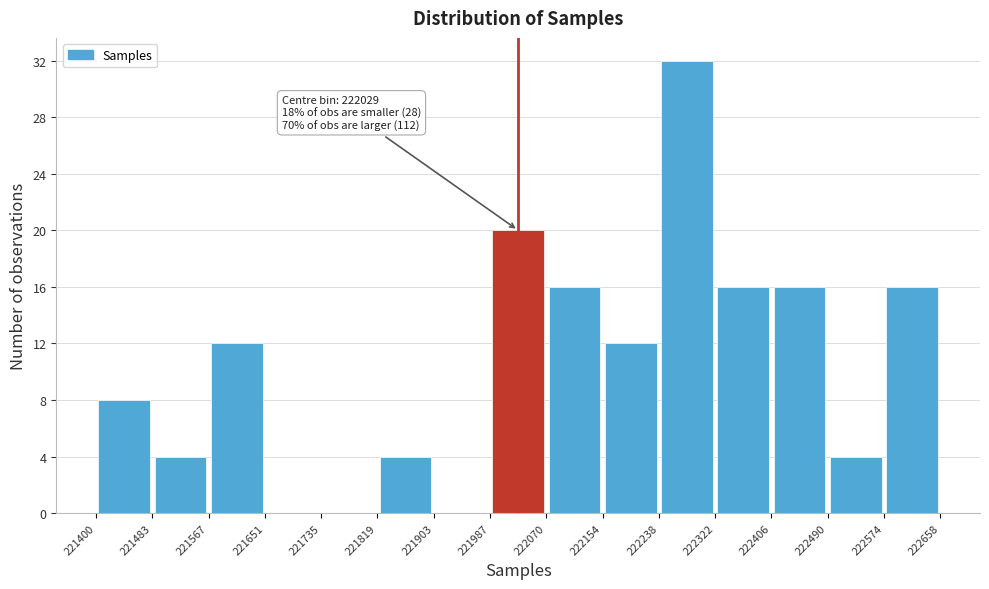

Which range on the x-axis has the tallest bar?

222238 to 222322